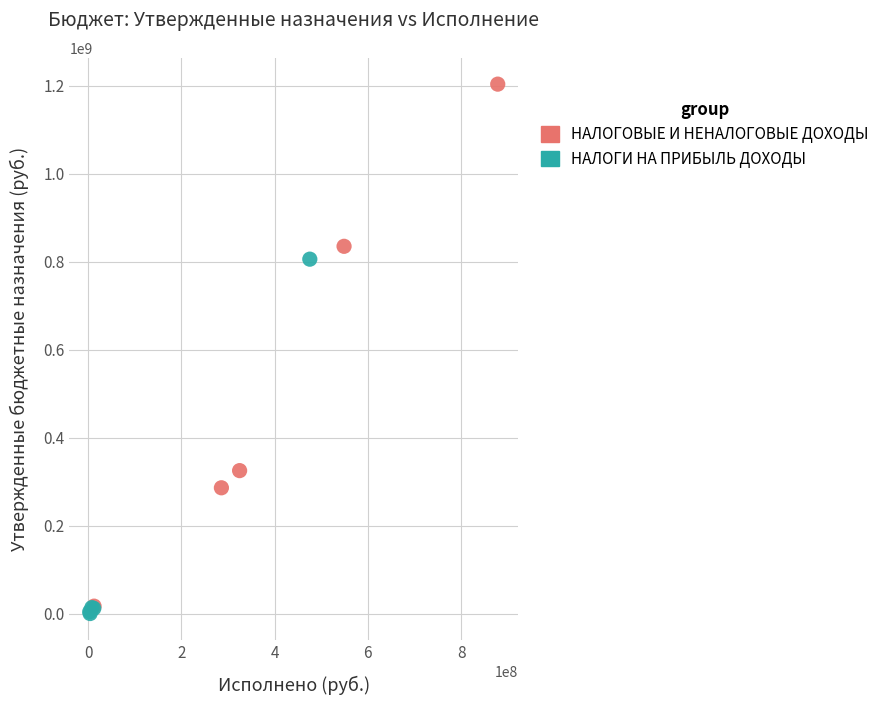

Which series reaches the maximum Y coordinate?

НАЛОГОВЫЕ И НЕНАЛОГОВЫЕ ДОХОДЫ